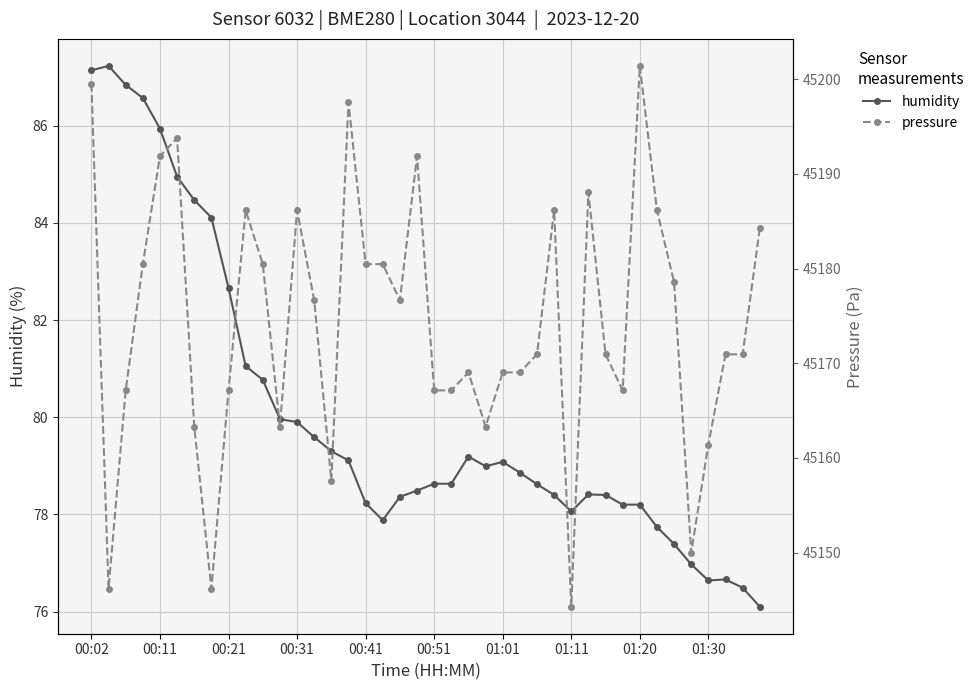

At which category does humidity reach its first local valley?

17